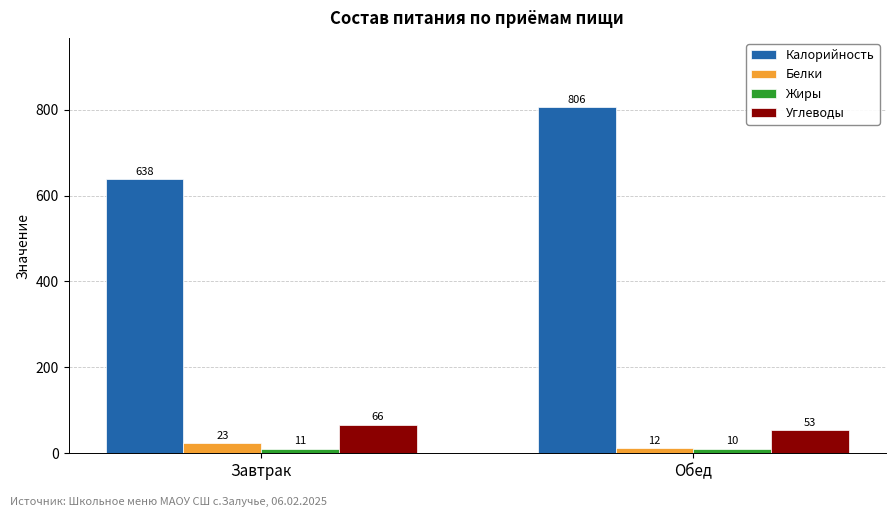

Which series has the largest total across all categories?

Калорийность